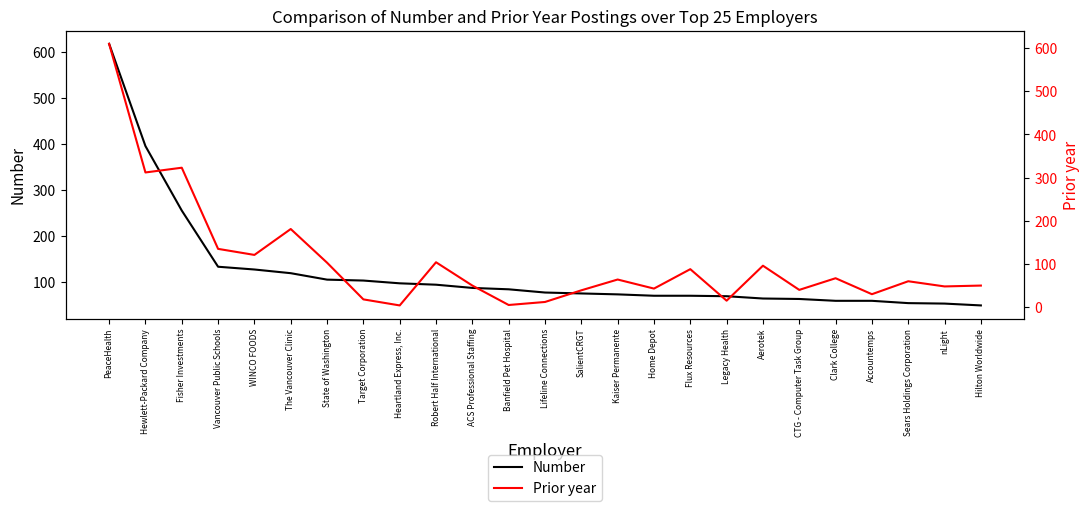

What position from the right is Heartland Express, Inc.?

17